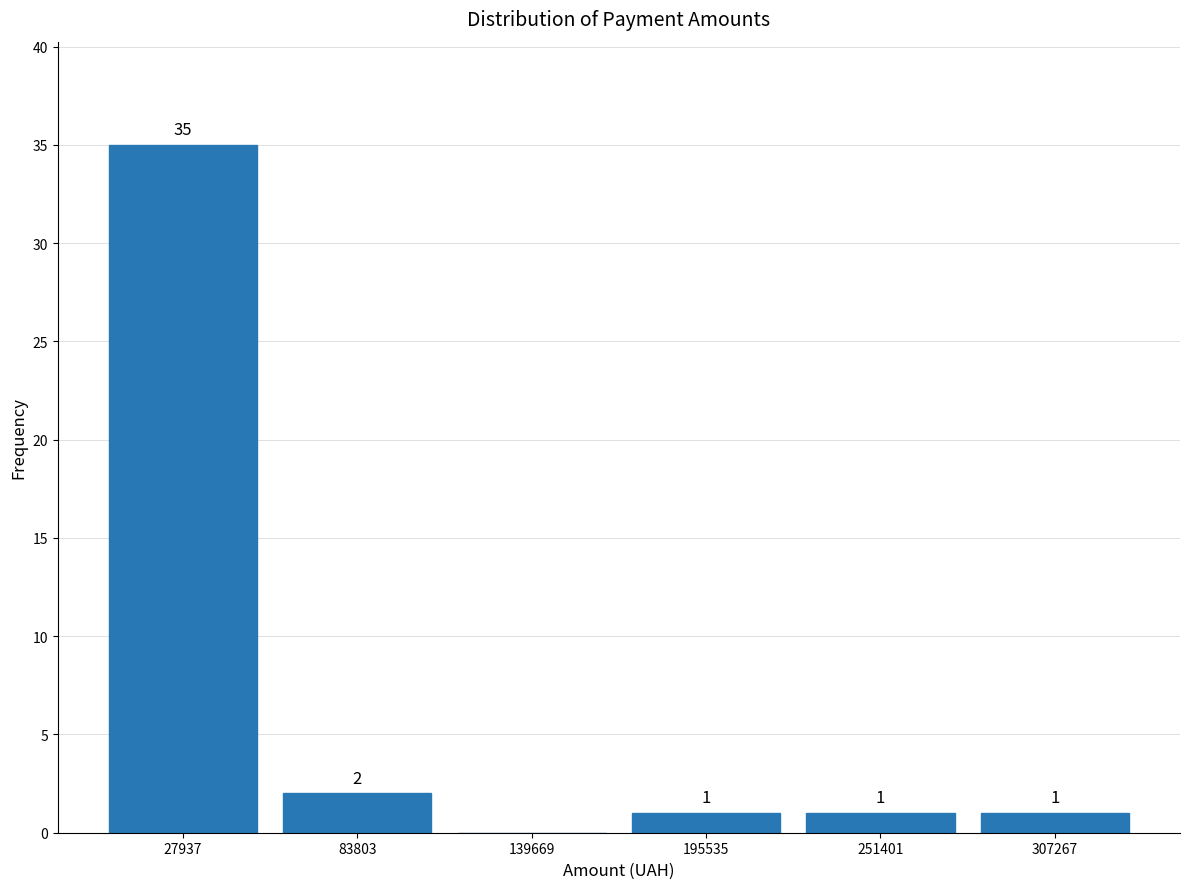

Which range on the x-axis has the tallest bar?

0 to 60000